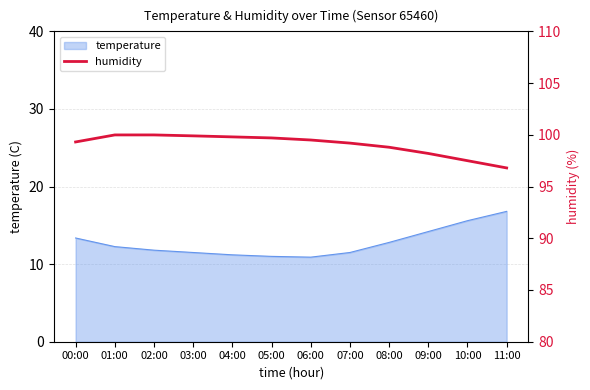

What is the maximum value for temperature?

16.8